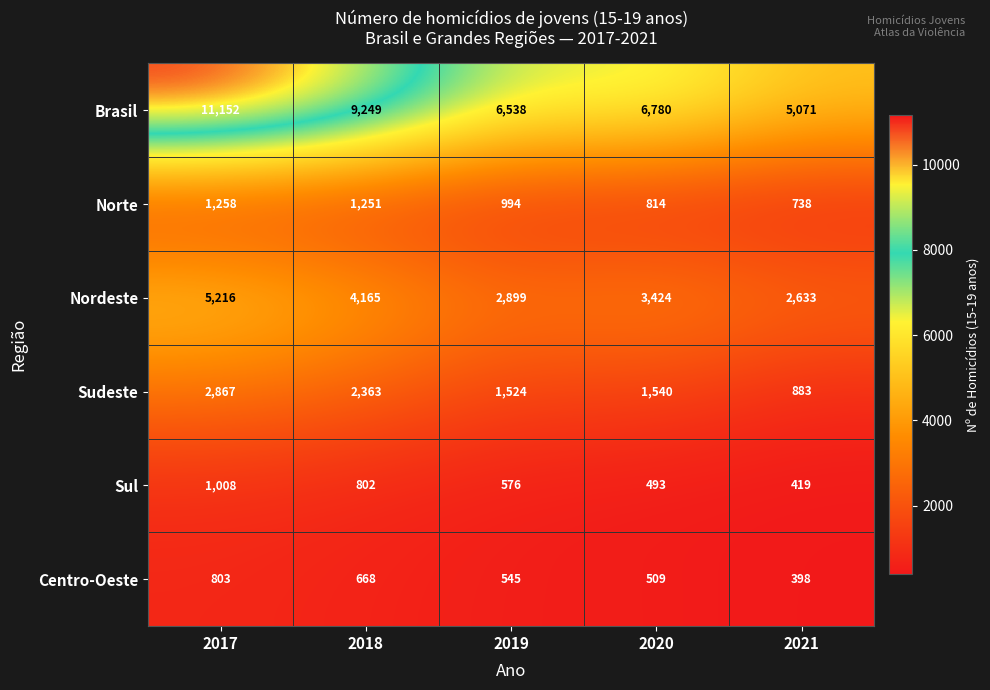

What is the maximum value shown in the chart?

11152